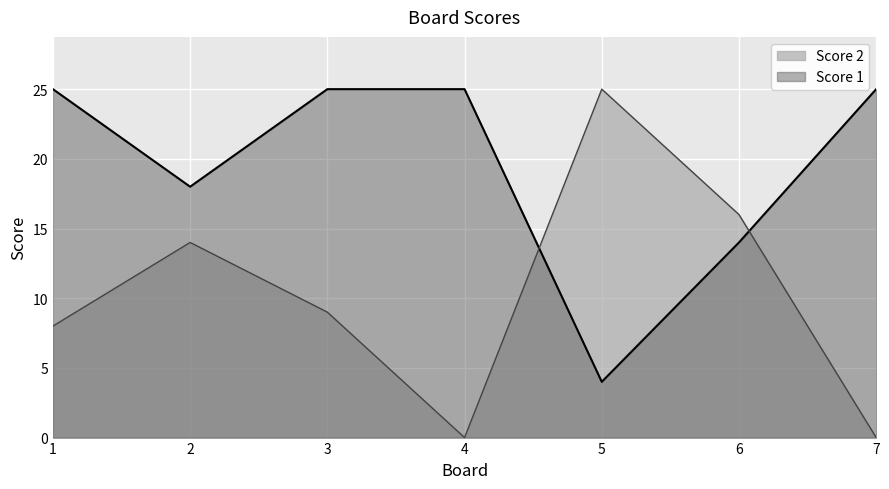

Which series changed the most between 2 and 6?

Score 1